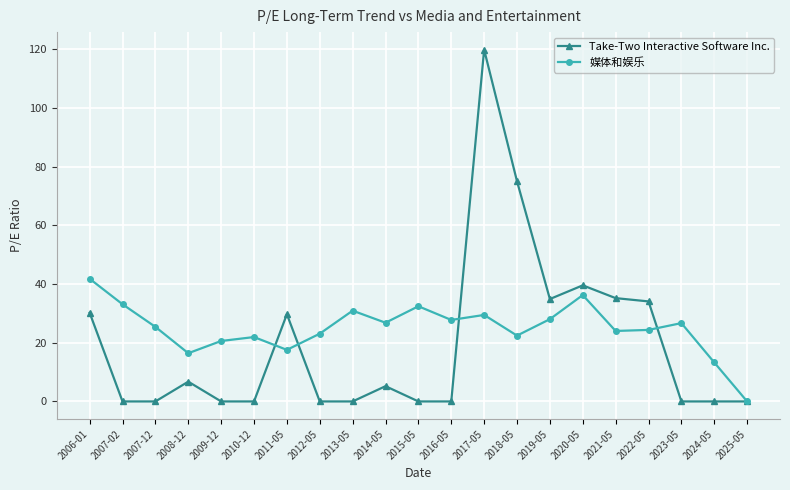

List the series in order of their overall mean, lowest first.

Take-Two Interactive Software Inc., 媒体和娱乐